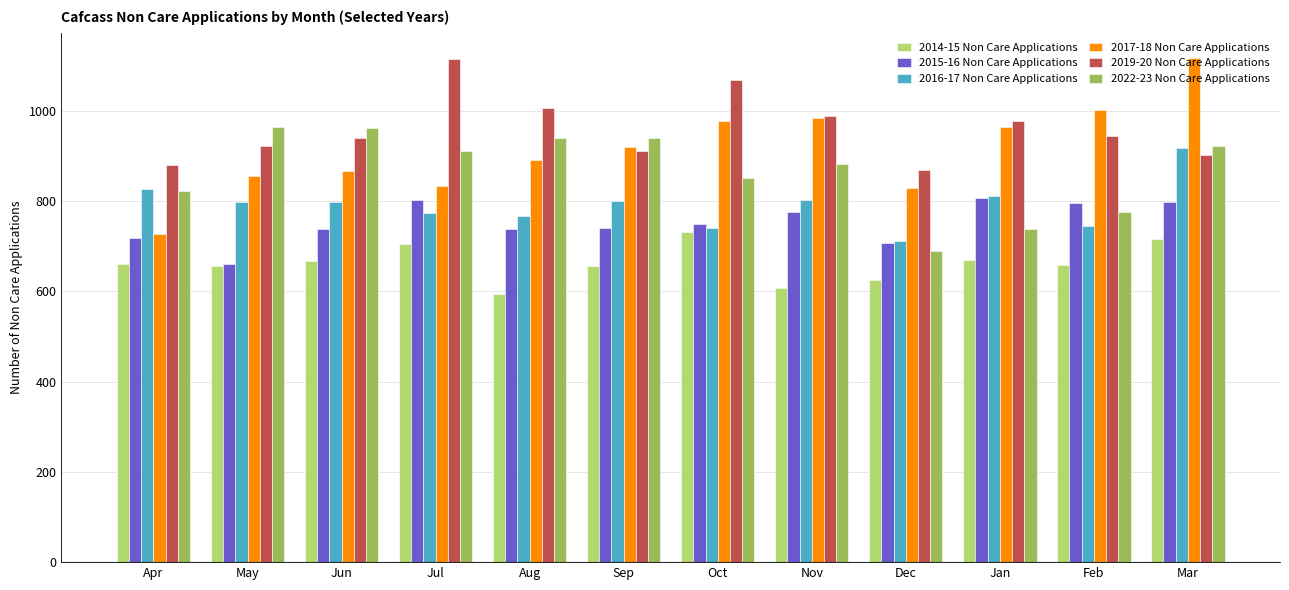

At which category is the sum across all series the highest?

Mar